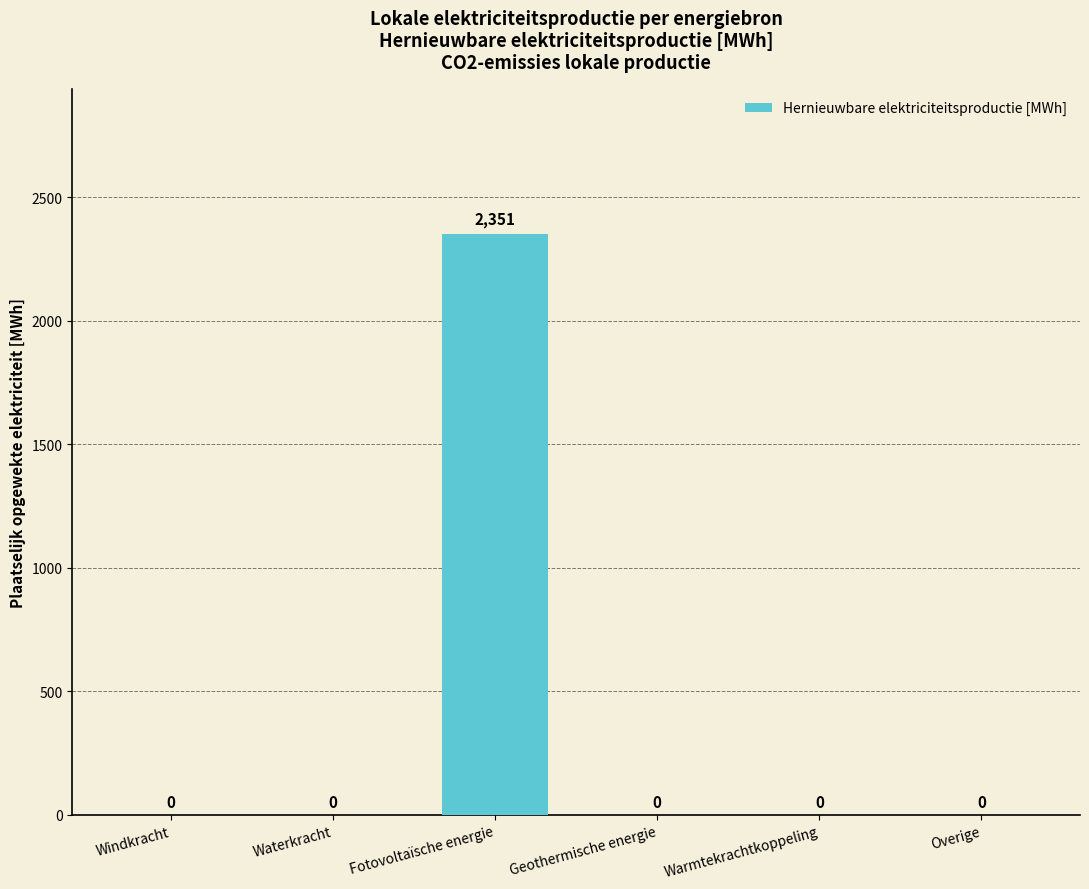

True or false: the data shows -1551.4 at Warmtekrachtkoppeling.

False